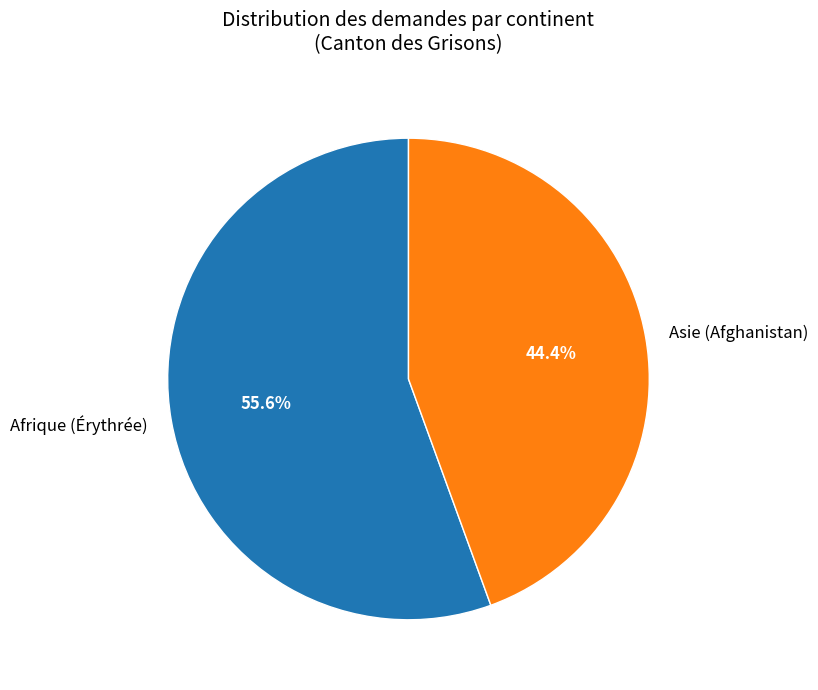

Is it true that Asie (Afghanistan) is 44% of the pie?

True